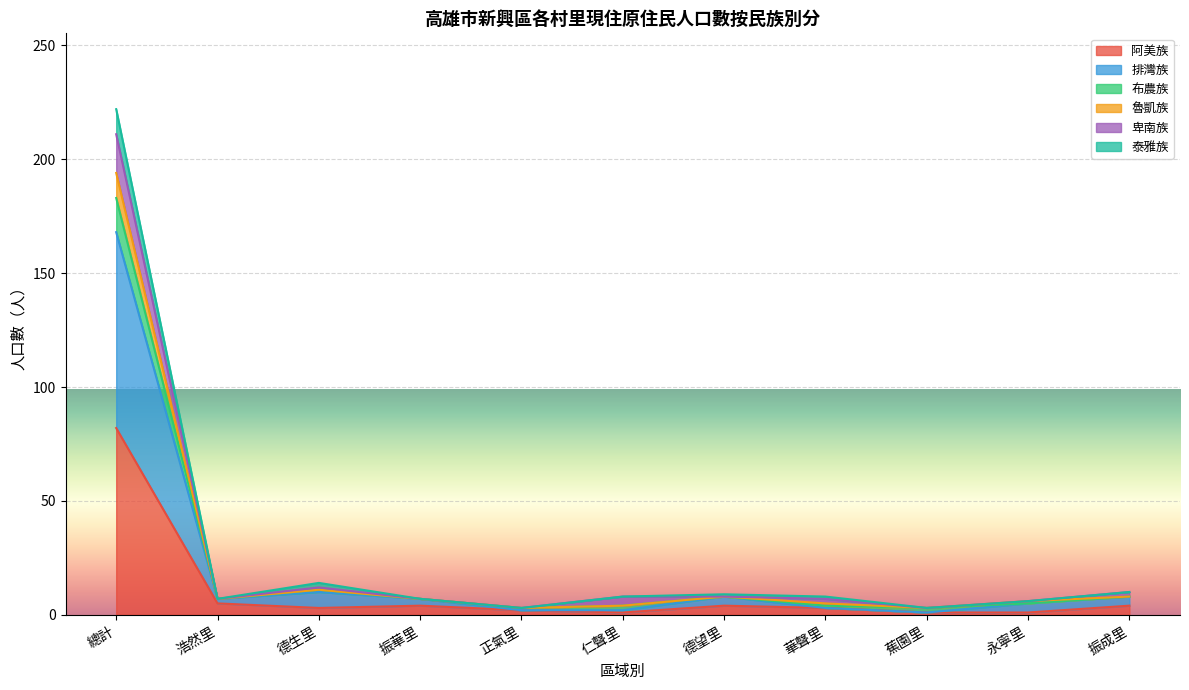

At which category is the sum across all series the highest?

總計